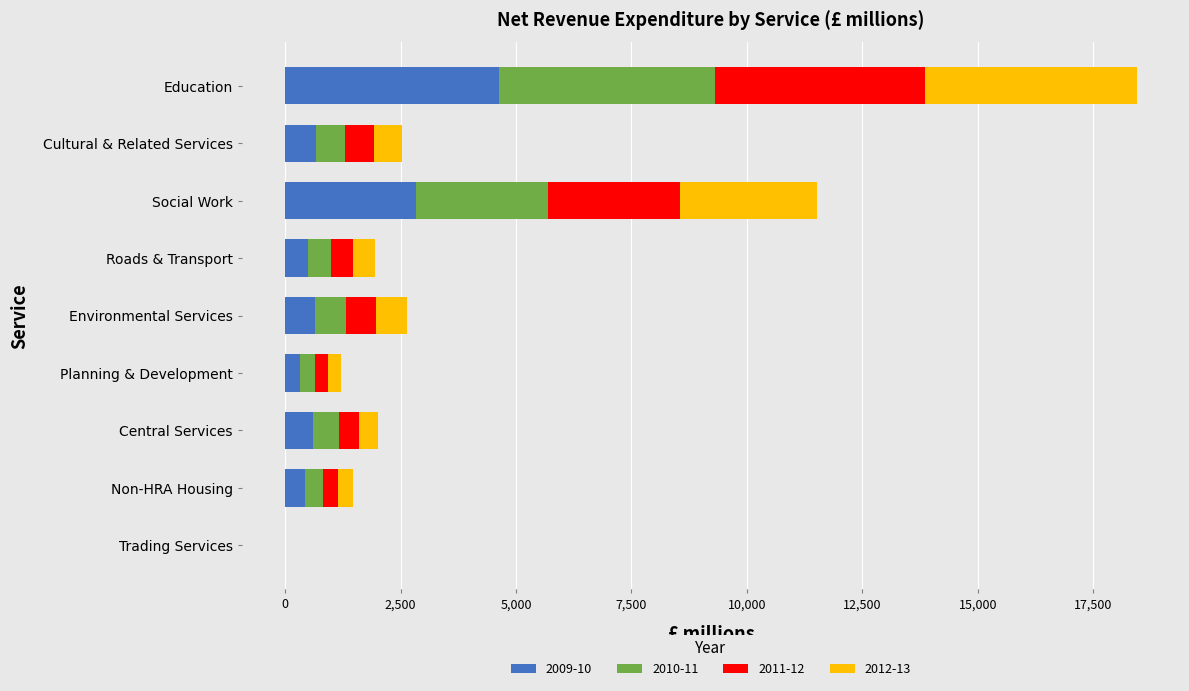

What is the difference between the 2011-12 values at Non-HRA Housing and Environmental Services?

324.4